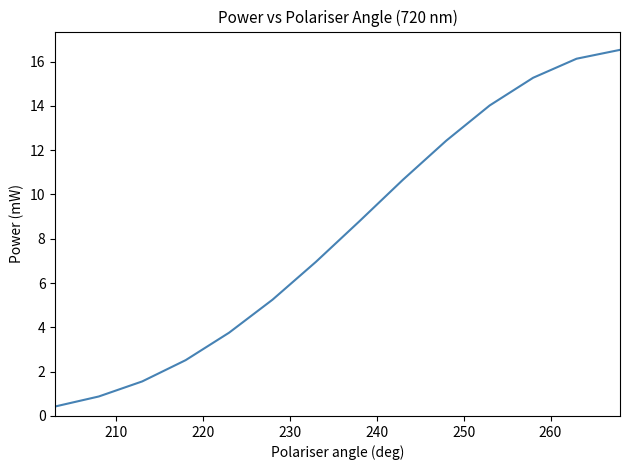

What is the difference between the maximum and minimum values?

16.1